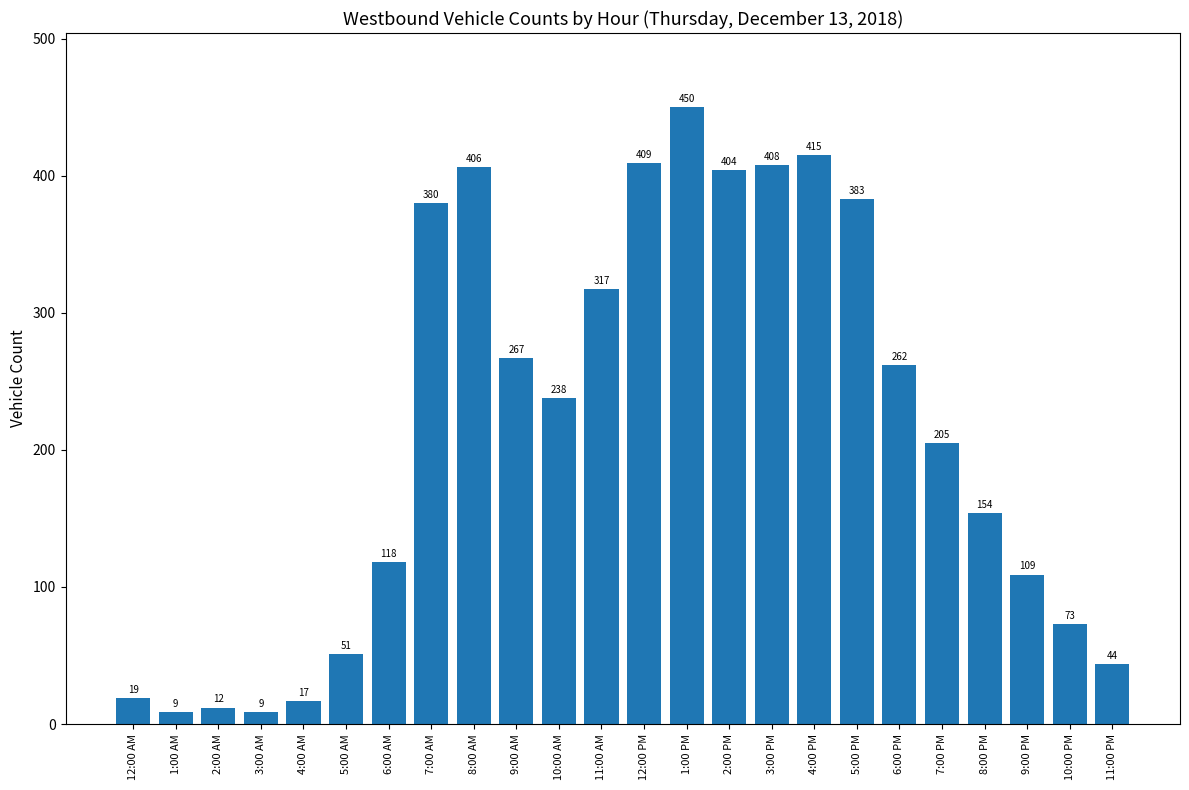

Is it true that the value at 9:00 AM is 118?

False